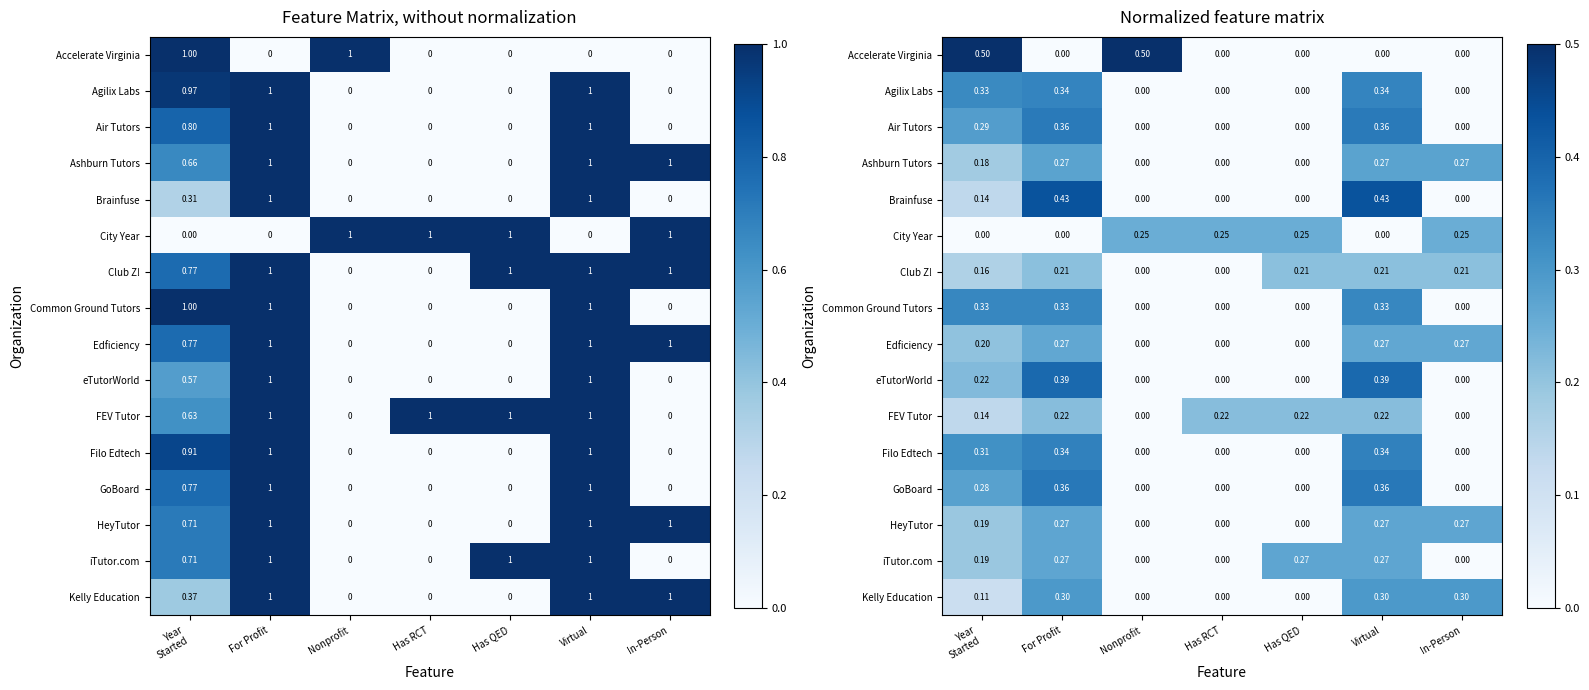

At In-Person, list the series in order from largest to smallest.

Kelly Education, Ashburn Tutors, HeyTutor, Edficiency, City Year, Club Z!, Accelerate Virginia, Agilix Labs, Air Tutors, Brainfuse, Common Ground Tutors, eTutorWorld, FEV Tutor, Filo Edtech, GoBoard, iTutor.com